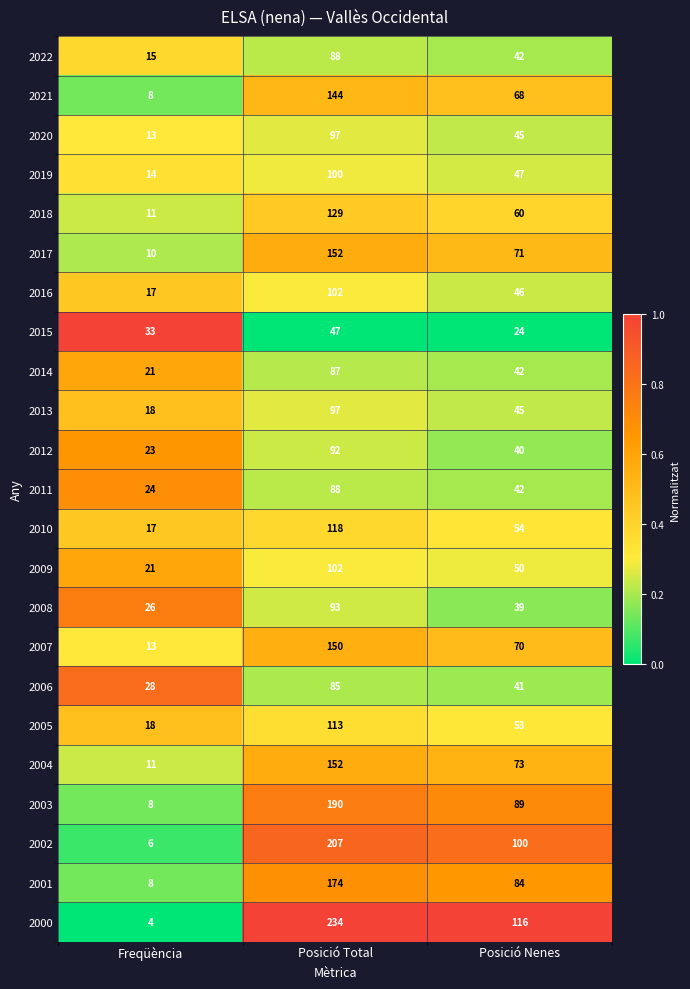

What is the difference between the highest and lowest values at Posició Nenes?

92